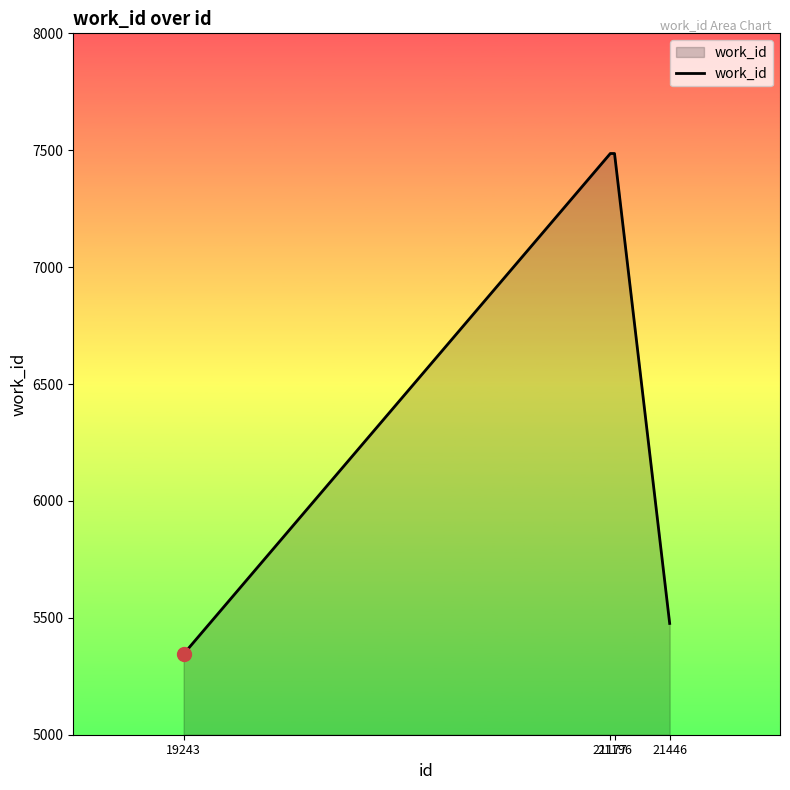

Reading left to right, extract all data points from this chart.

5345	7486	7486	5476